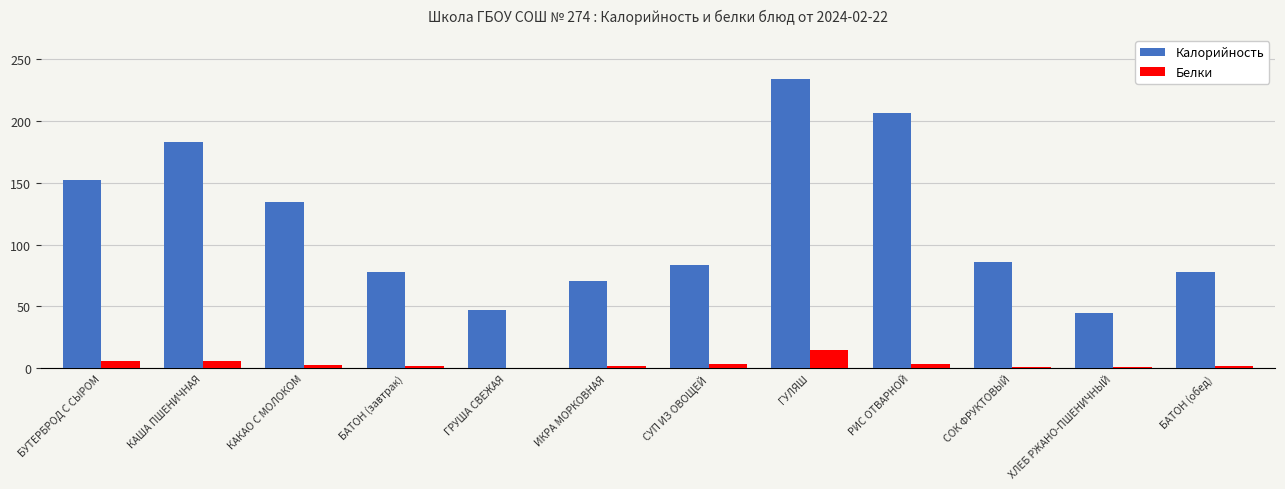

Are the bars grouped side by side (vs. stacked)?

Yes